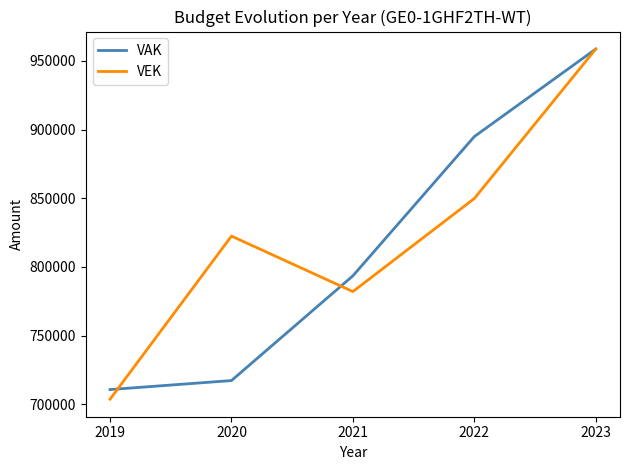

Where is VAK nearest to the value 834678?

2021